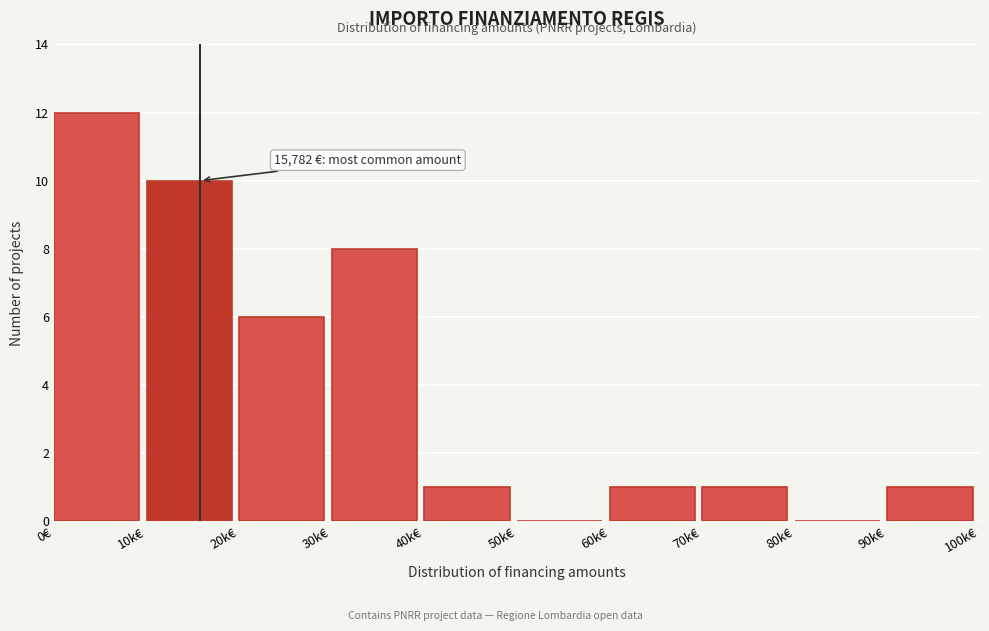

Reading left to right, extract all data points from this chart.

0€=12	10k€=10	20k€=6	30k€=8	40k€=1	50k€=0	60k€=1	70k€=1	80k€=0	90k€=1